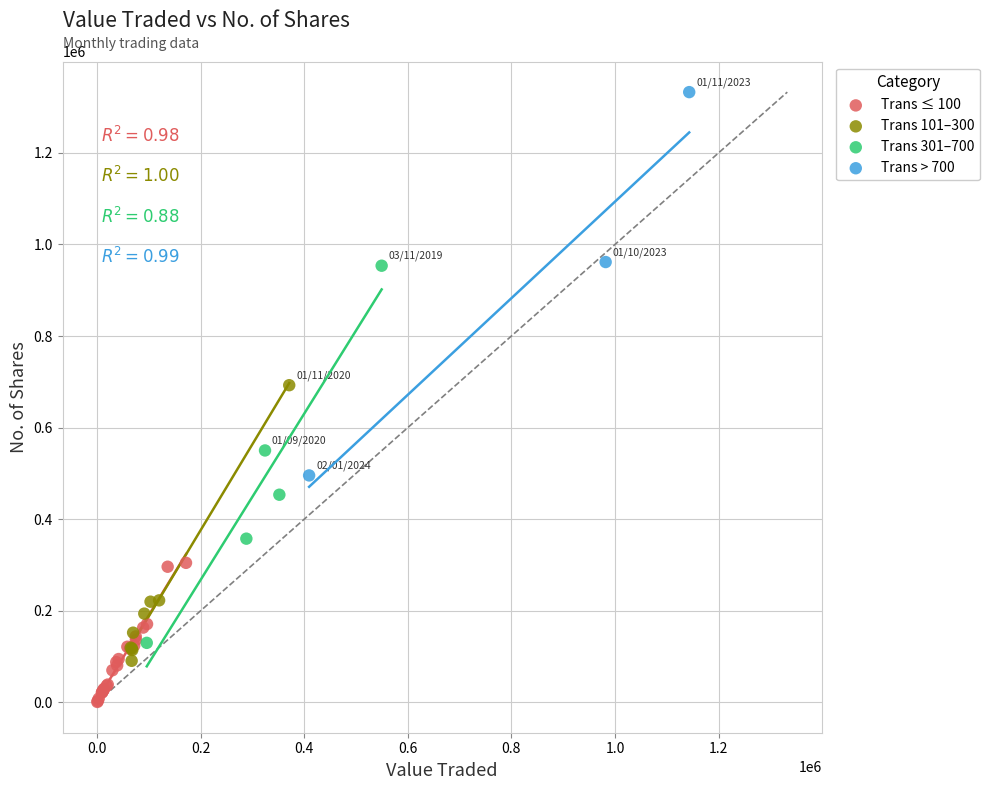

Which series reaches the minimum Y coordinate?

Trans ≤ 100